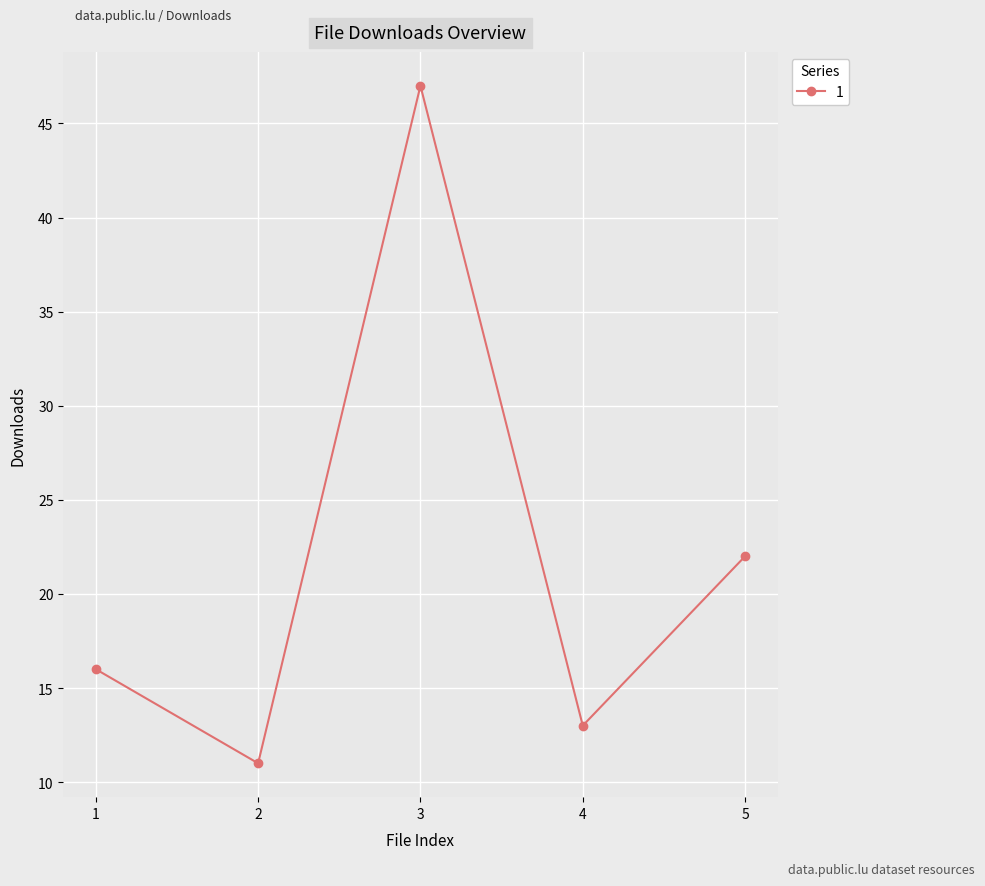

What is the difference between the second highest and minimum values?

11